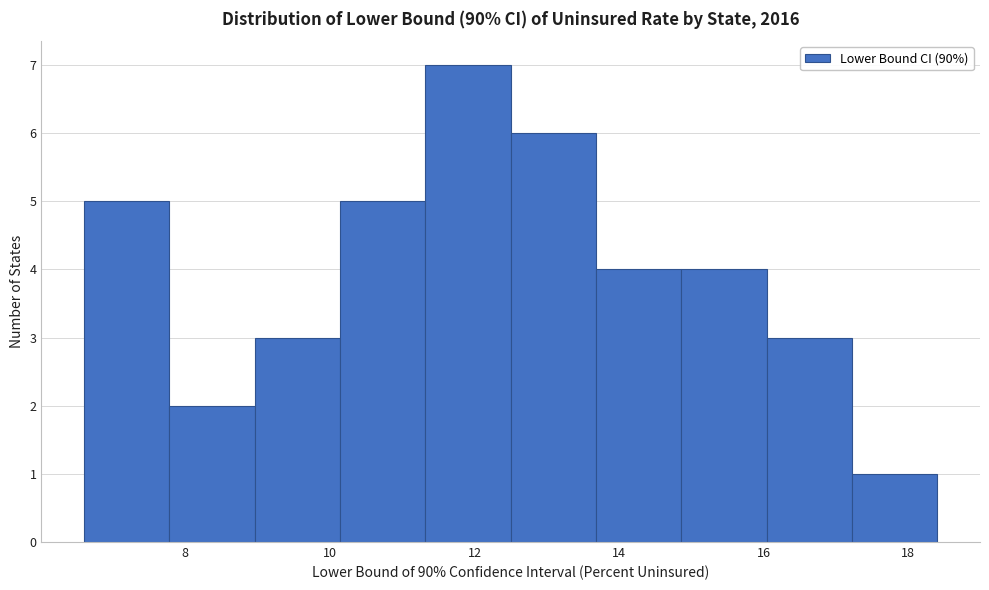

Reading left to right, list every bar in this chart as the range it spans on the x-axis followed by its height. Neither the bar edges nor the heights are printed on the chart, so give them approximately, as read against the axes.

6.60 to 7.78: 5
7.78 to 8.96: 2
8.96 to 10.14: 3
10.14 to 11.32: 5
11.32 to 12.50: 7
12.50 to 13.68: 6
13.68 to 14.86: 4
14.86 to 16.04: 4
16.04 to 17.22: 3
17.22 to 18.40: 1